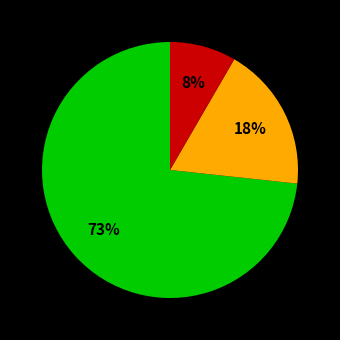

Is there a majority slice in this chart?

Yes